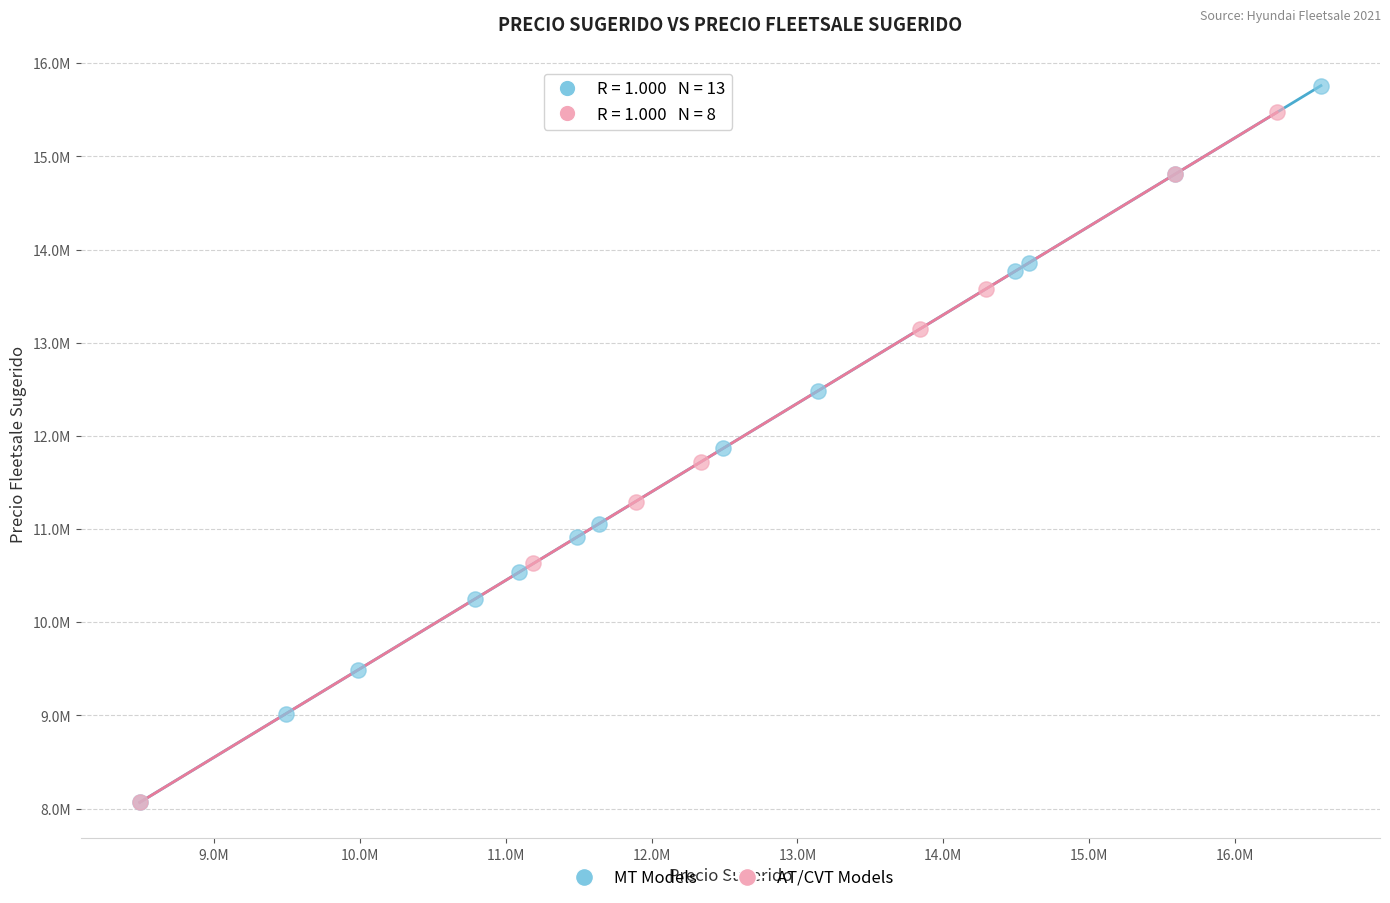

Which series has the largest Y range (max minus min)?

MT Models